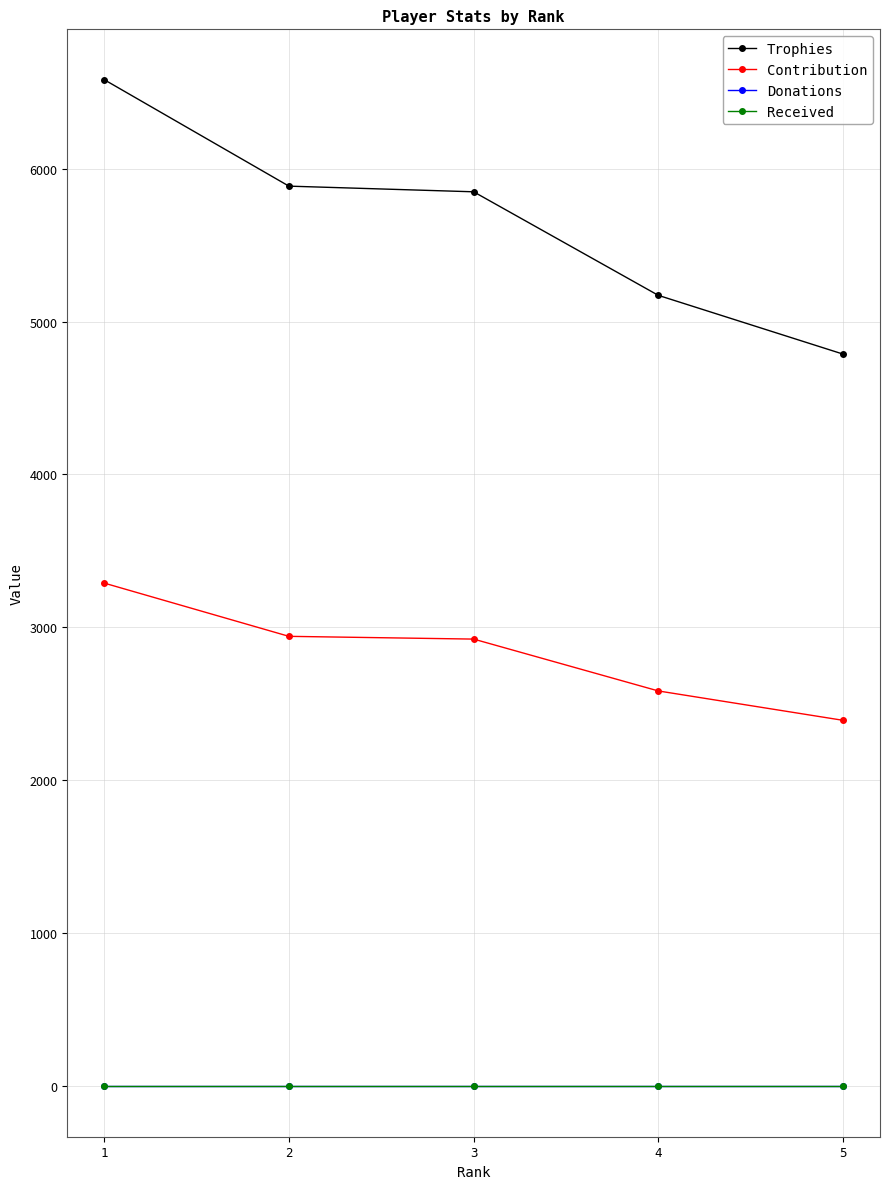

Reading left to right, what are all the values shown in this chart?

Trophies: 6581	5885	5848	5171	4787
Contribution: 3290	2942	2924	2585	2393
Donations: 0	0	0	0	0
Received: 0	0	0	0	0